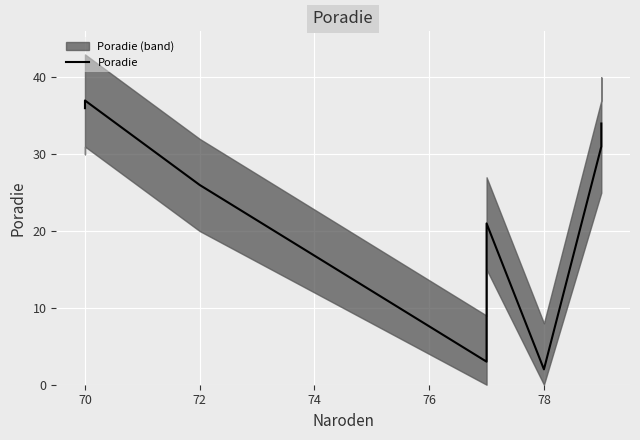

Reading left to right, extract all data points from this chart.

36	37	26	3	21	2	31	34